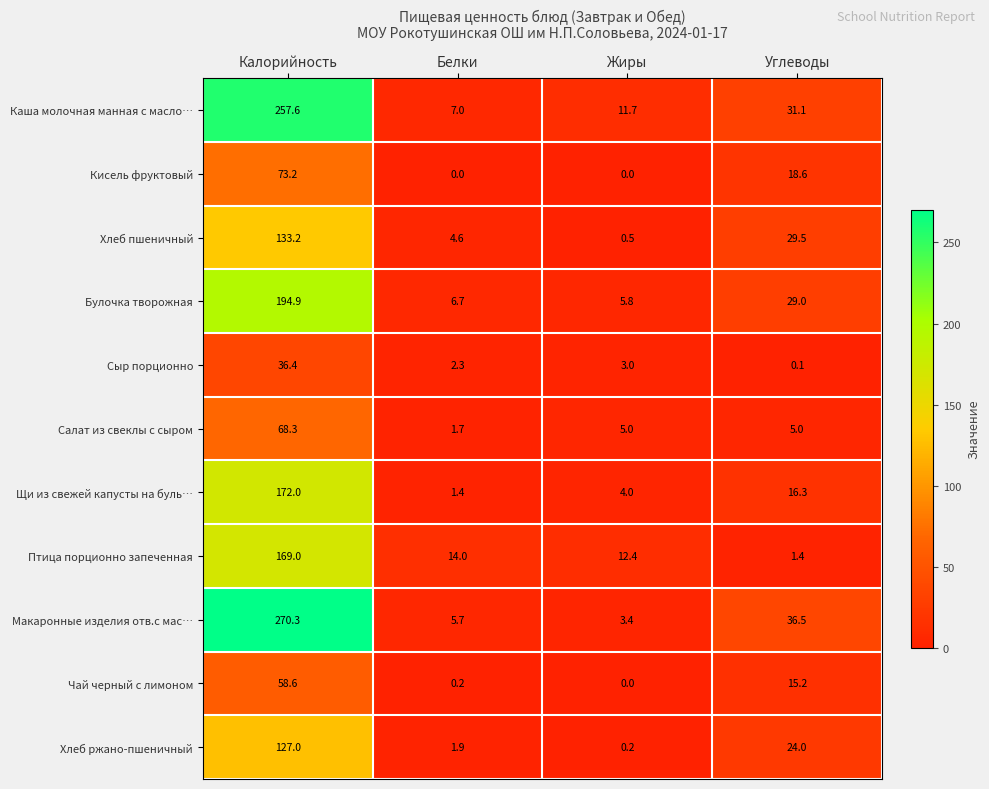

How many values in the Сыр порционно series are below 3?

2